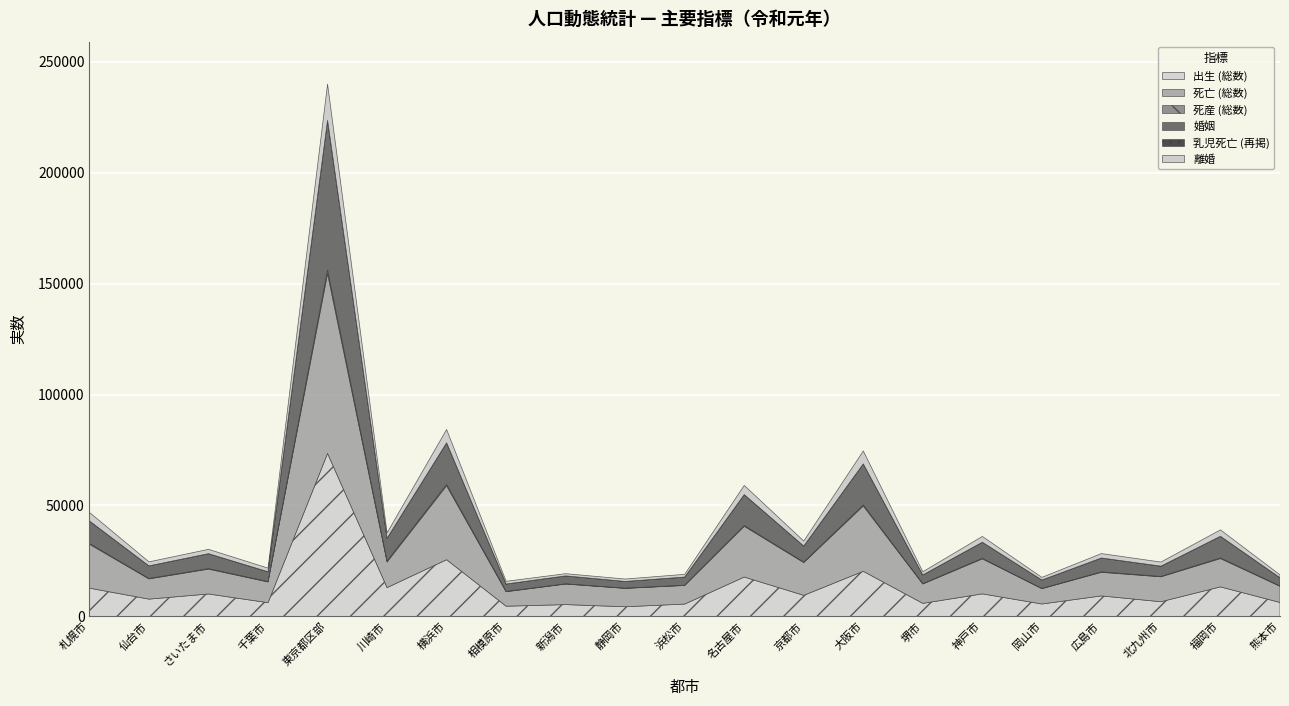

Between 熊本市 and 北九州市, which is larger?

北九州市